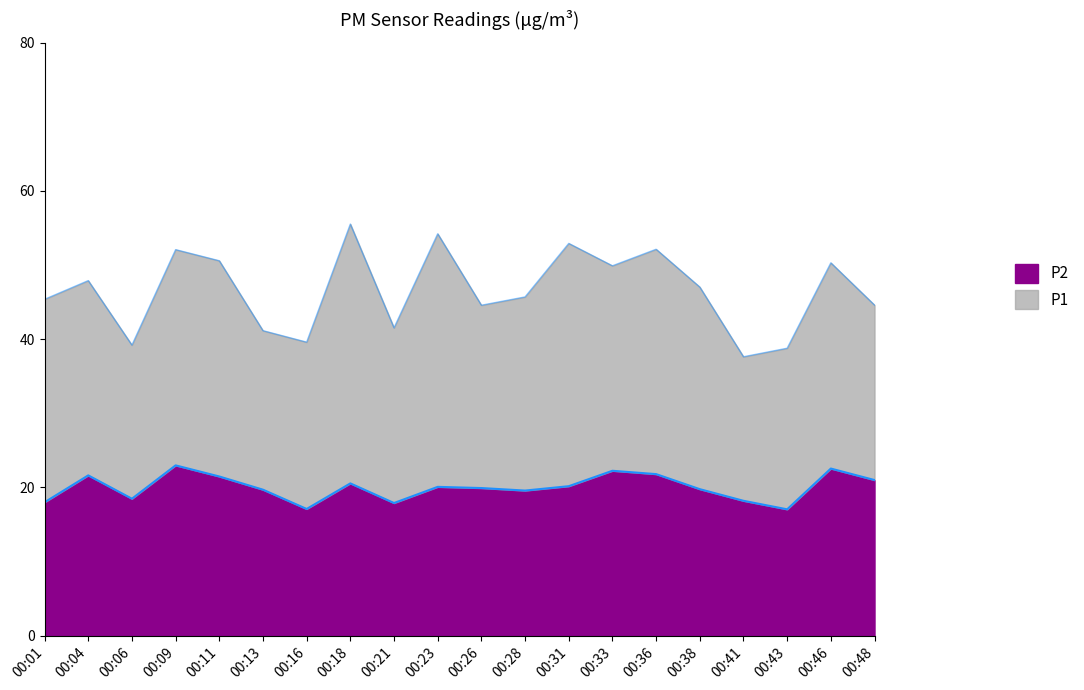

What is the total value across all series at 00:18?

55.5